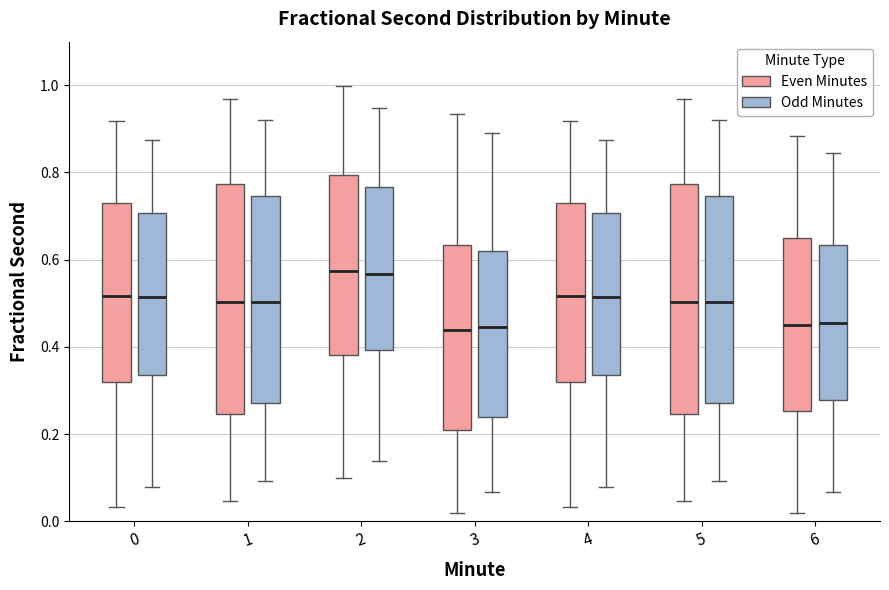

Reading left to right, read every box against the y-axis: the position of its median line, the range the box covers, and the ends of its whiskers. The values are not printed on the chart, so give them approximately, as read against the axis.

0 (Even Minutes): median 0.52, box 0.32 to 0.72, whiskers 0.04 to 0.92
0 (Odd Minutes): median 0.52, box 0.34 to 0.70, whiskers 0.08 to 0.88
1 (Even Minutes): median 0.50, box 0.24 to 0.78, whiskers 0.04 to 0.96
1 (Odd Minutes): median 0.50, box 0.28 to 0.74, whiskers 0.10 to 0.92
2 (Even Minutes): median 0.58, box 0.38 to 0.80, whiskers 0.10 to 1.00
2 (Odd Minutes): median 0.56, box 0.40 to 0.76, whiskers 0.14 to 0.94
3 (Even Minutes): median 0.44, box 0.20 to 0.64, whiskers 0.02 to 0.94
3 (Odd Minutes): median 0.44, box 0.24 to 0.62, whiskers 0.06 to 0.90
4 (Even Minutes): median 0.52, box 0.32 to 0.72, whiskers 0.04 to 0.92
4 (Odd Minutes): median 0.52, box 0.34 to 0.70, whiskers 0.08 to 0.88
5 (Even Minutes): median 0.50, box 0.24 to 0.78, whiskers 0.04 to 0.96
5 (Odd Minutes): median 0.50, box 0.28 to 0.74, whiskers 0.10 to 0.92
6 (Even Minutes): median 0.46, box 0.26 to 0.64, whiskers 0.02 to 0.88
6 (Odd Minutes): median 0.46, box 0.28 to 0.64, whiskers 0.06 to 0.84